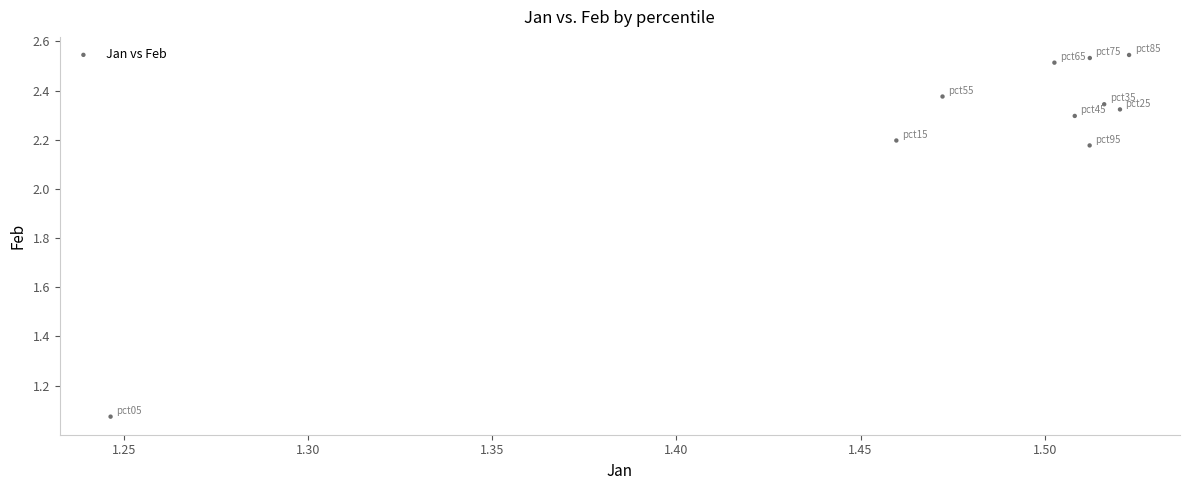

What is the average X value?

1.5